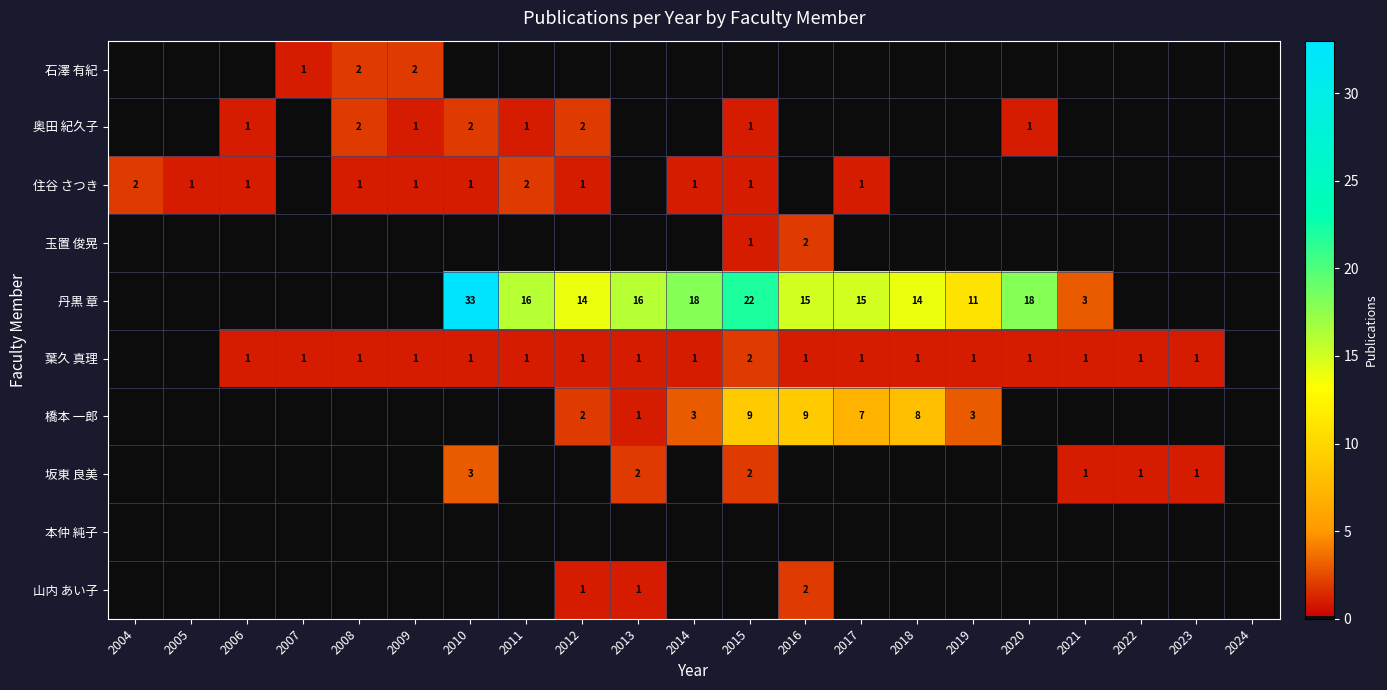

The value of 住谷 さつき at 2006 is 1. True or false?

True